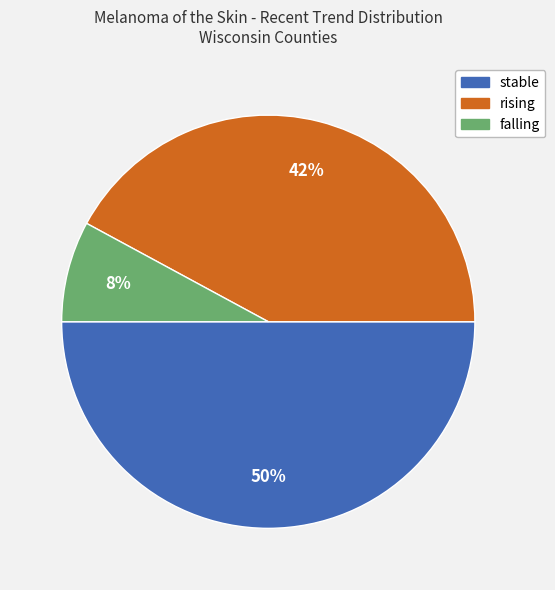

Which slice is the smallest?

falling